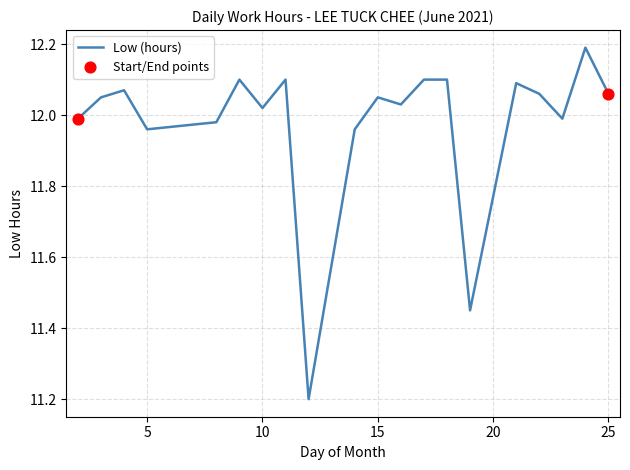

What is the minimum value shown in the chart?

11.2